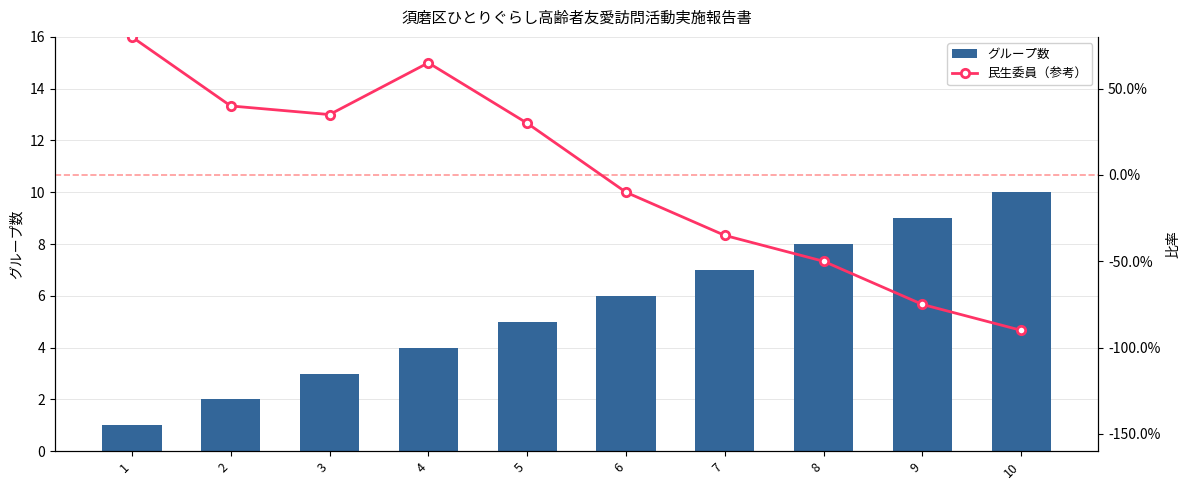

What are all the series names shown in the legend?

グループ数, 民生委員（参考）